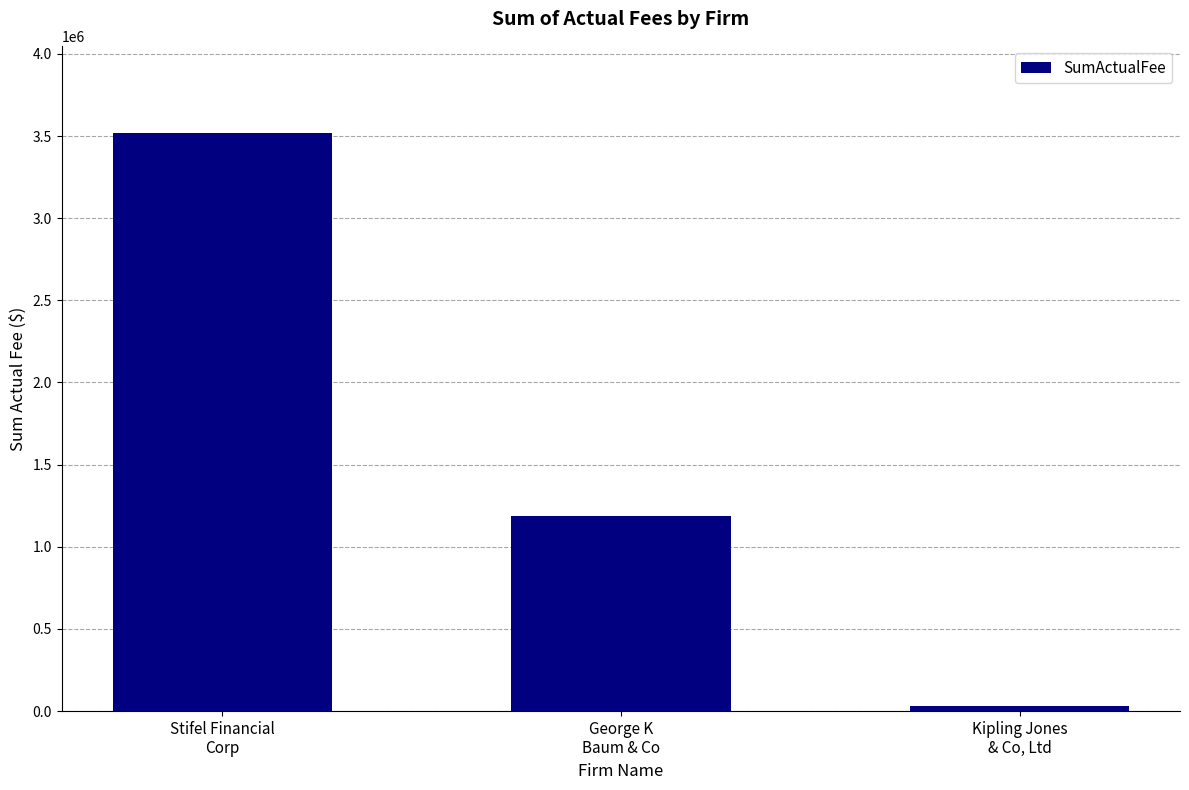

What is the maximum value shown in the chart?

3520689.0